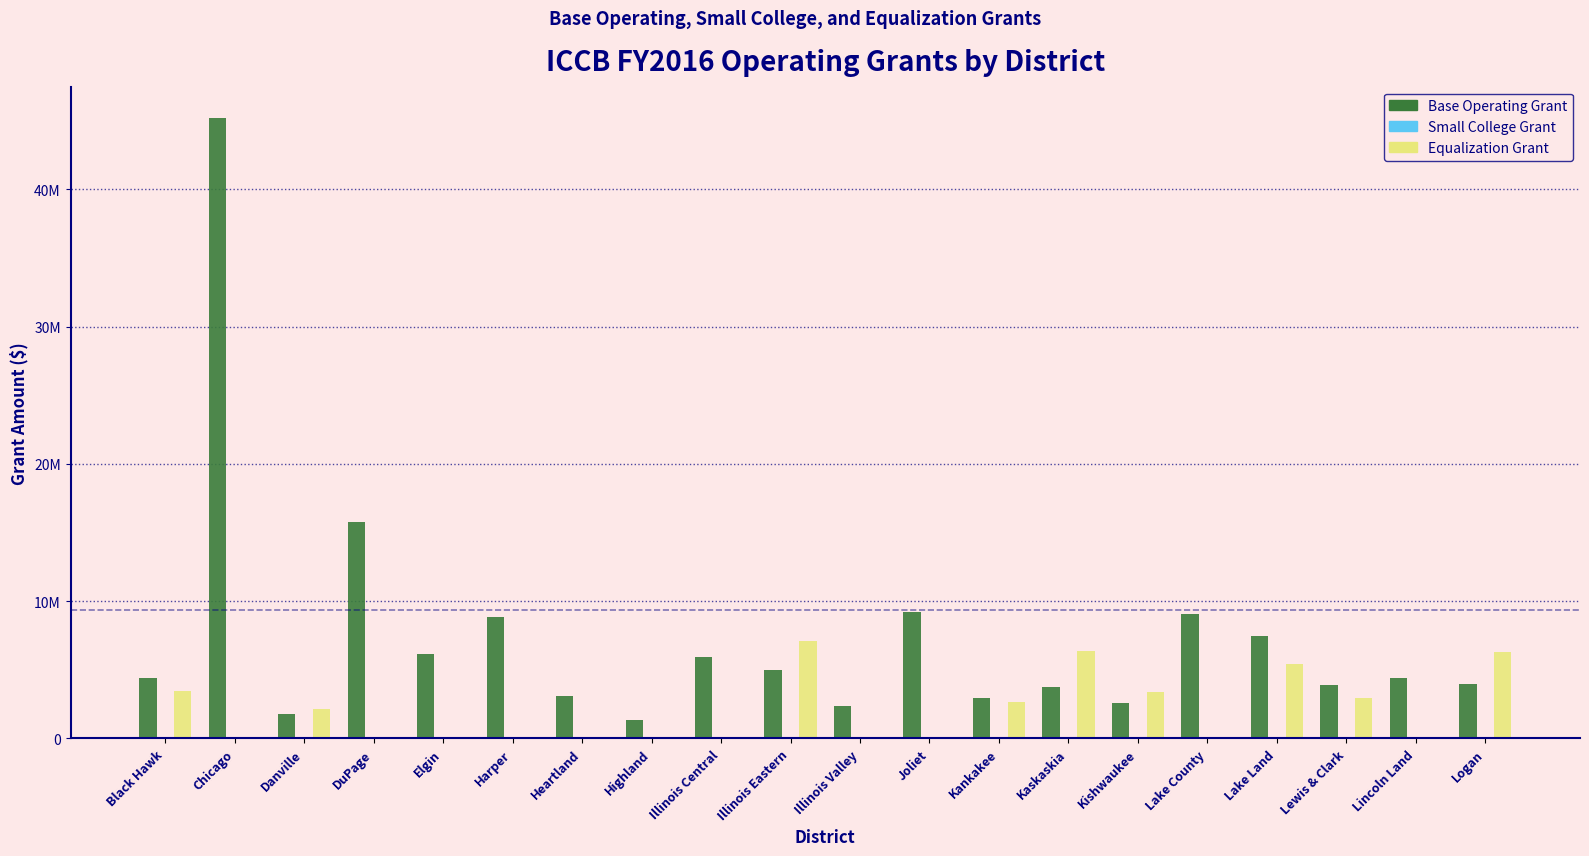

At Lewis & Clark, list the series in order from smallest to largest.

Small College Grant, Equalization Grant, Base Operating Grant